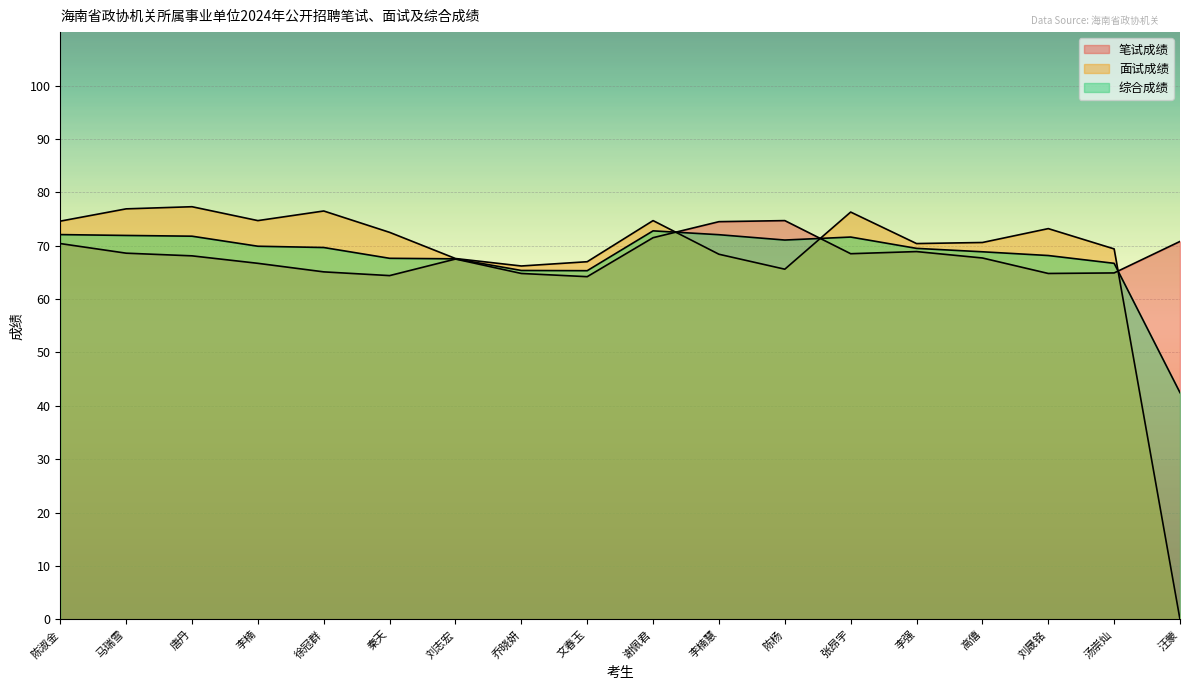

What is the total value across all series at 秦天?

204.5